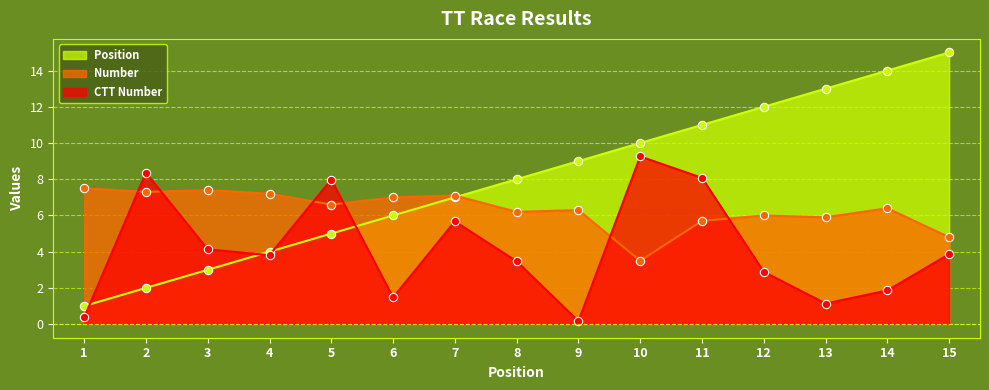

What is the total value across all series at 14?

22.3